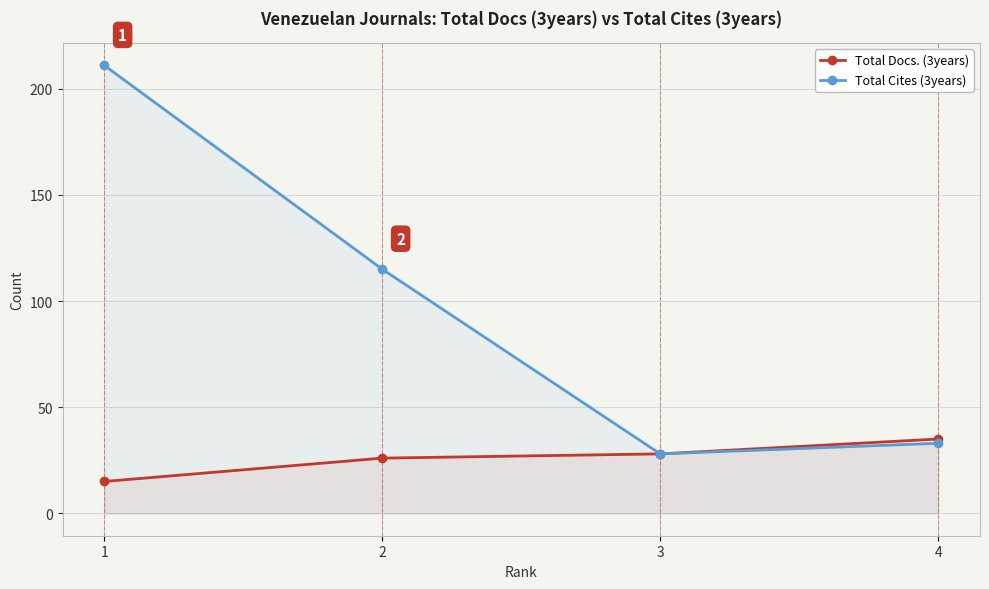

True or false: Total Docs. (3years) and Total Cites (3years) intersect in this chart.

False